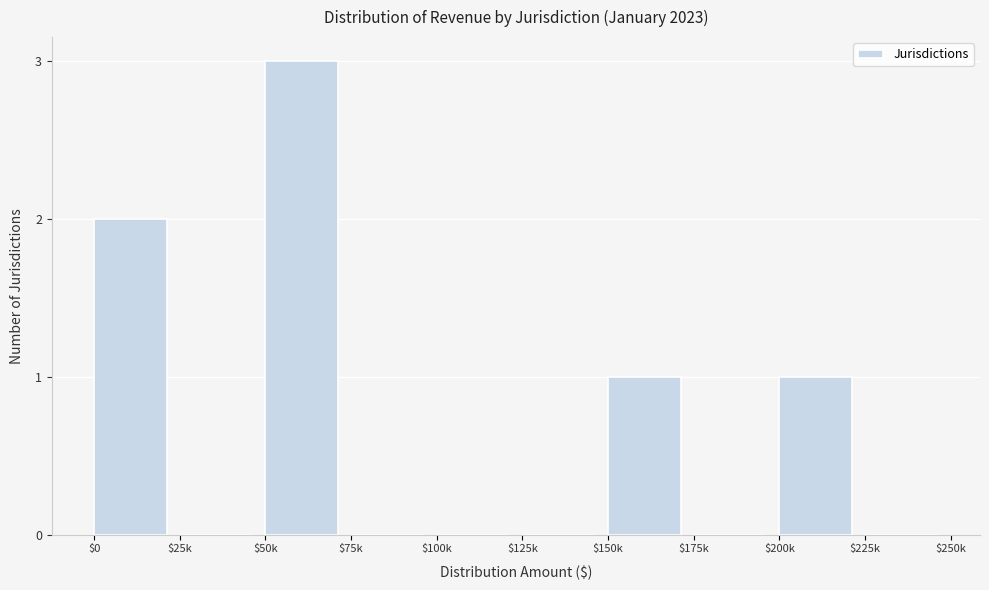

The value at $175k is -1. True or false?

False